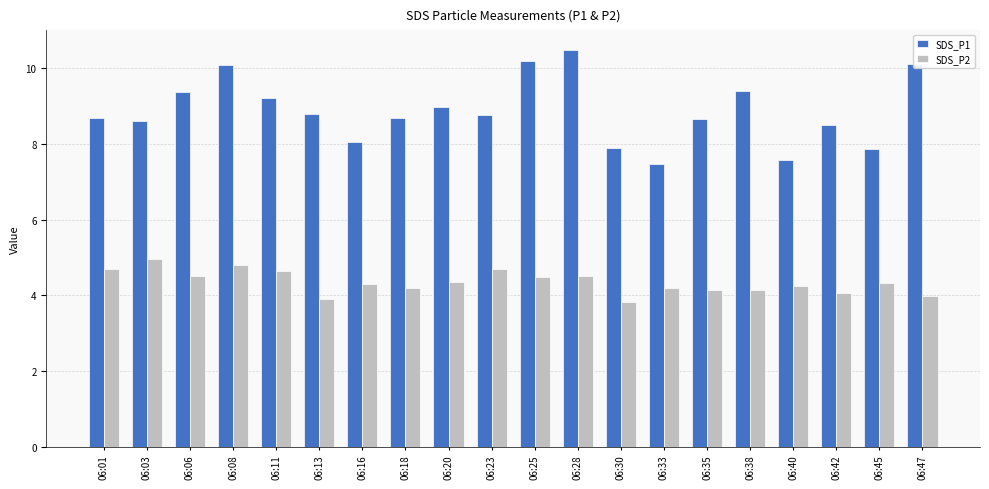

The value of SDS_P1 at 06:16 is 4.0. True or false?

False